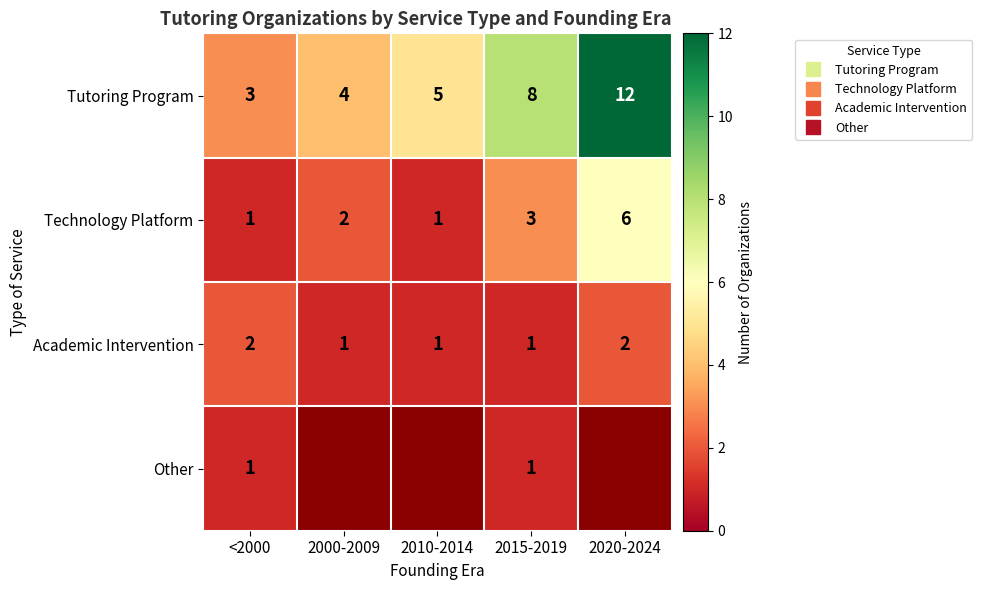

Between 2010-2014 and 2020-2024, which series saw the biggest shift?

Tutoring Program